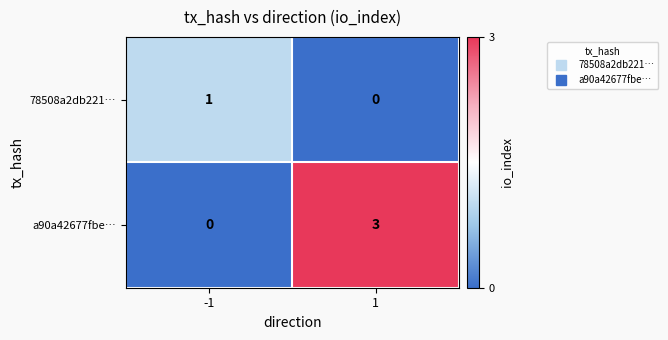

Which series has the largest total across all categories?

a90a42677fbe…